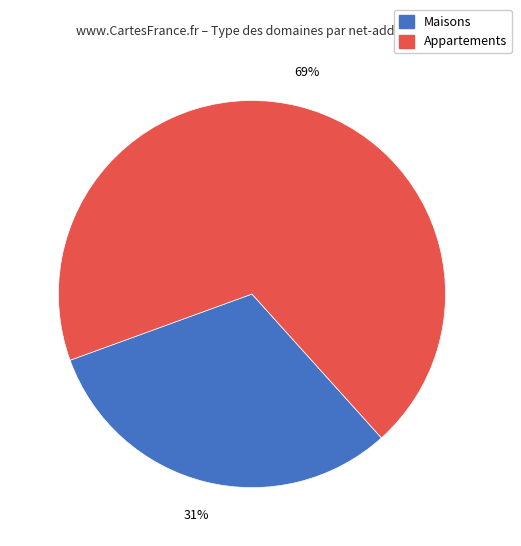

Is there a majority slice in this chart?

Yes